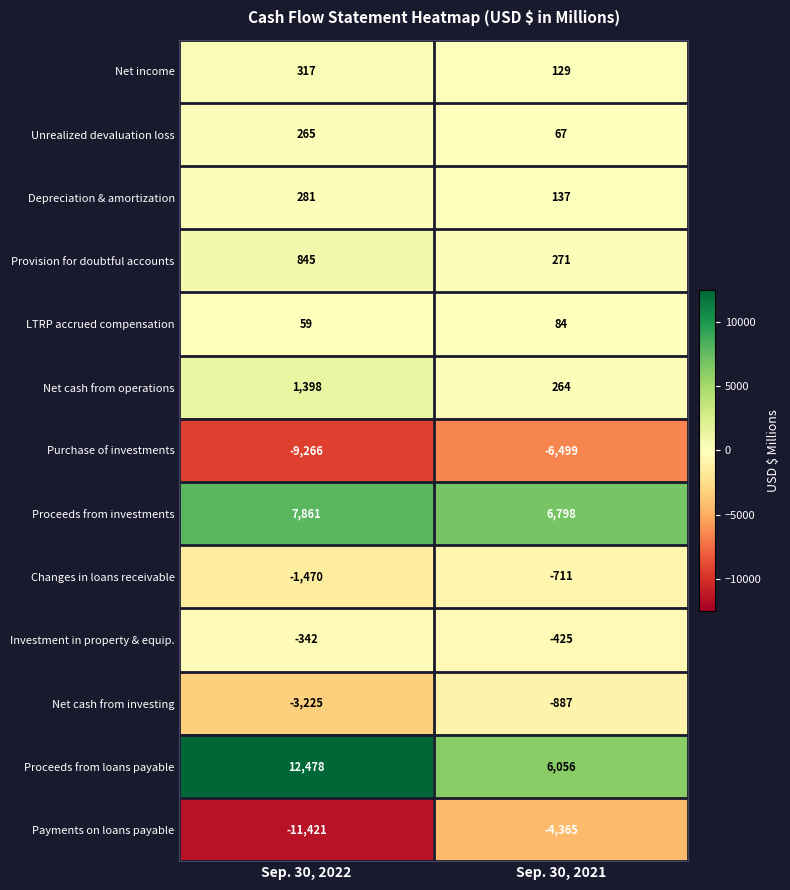

Which series changed the most between Sep. 30, 2022 and Sep. 30, 2021?

Payments on loans payable